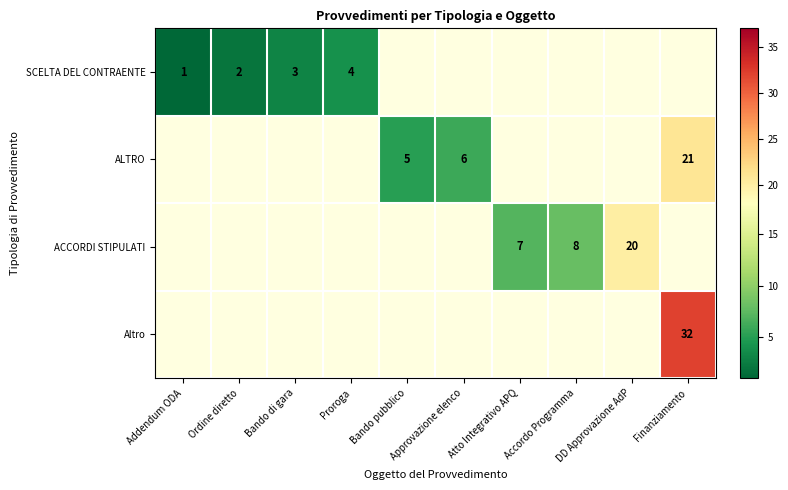

Is it true that ALTRO equals 7 at Finanziamento?

False